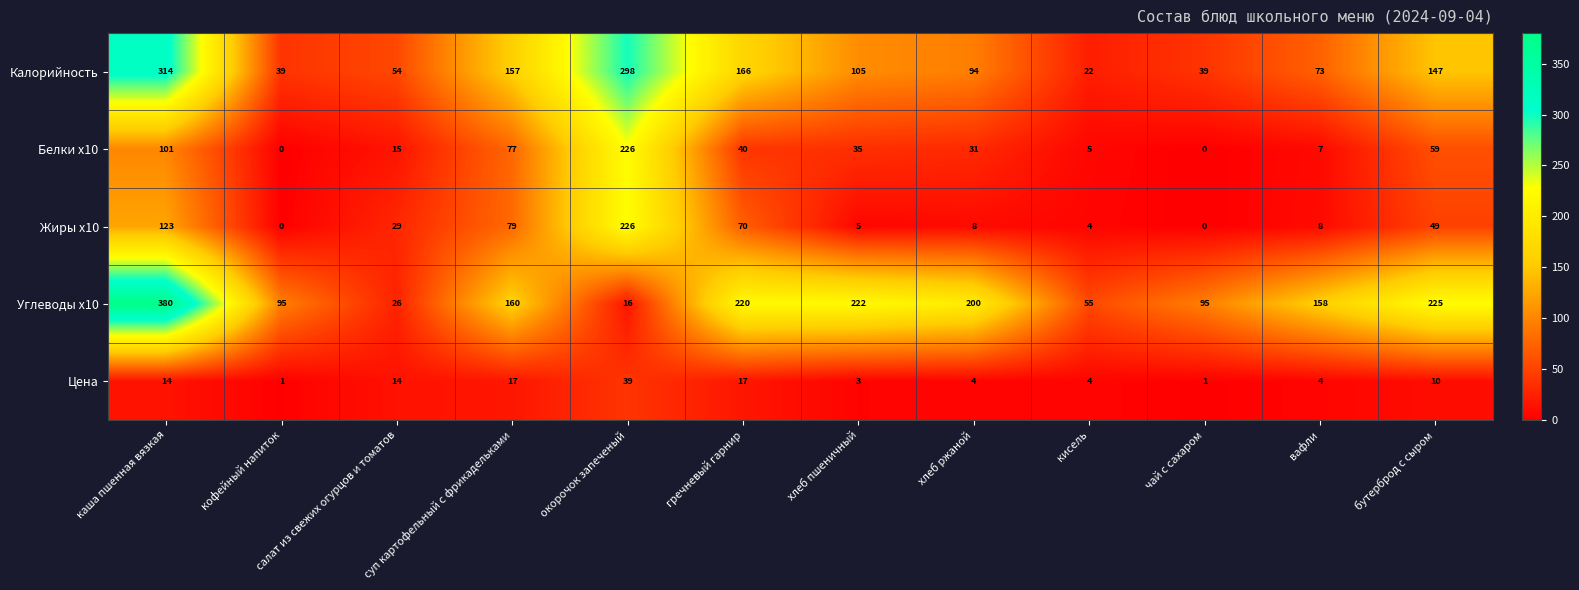

Is it true that Углеводы x10 equals 224 at вафли?

False